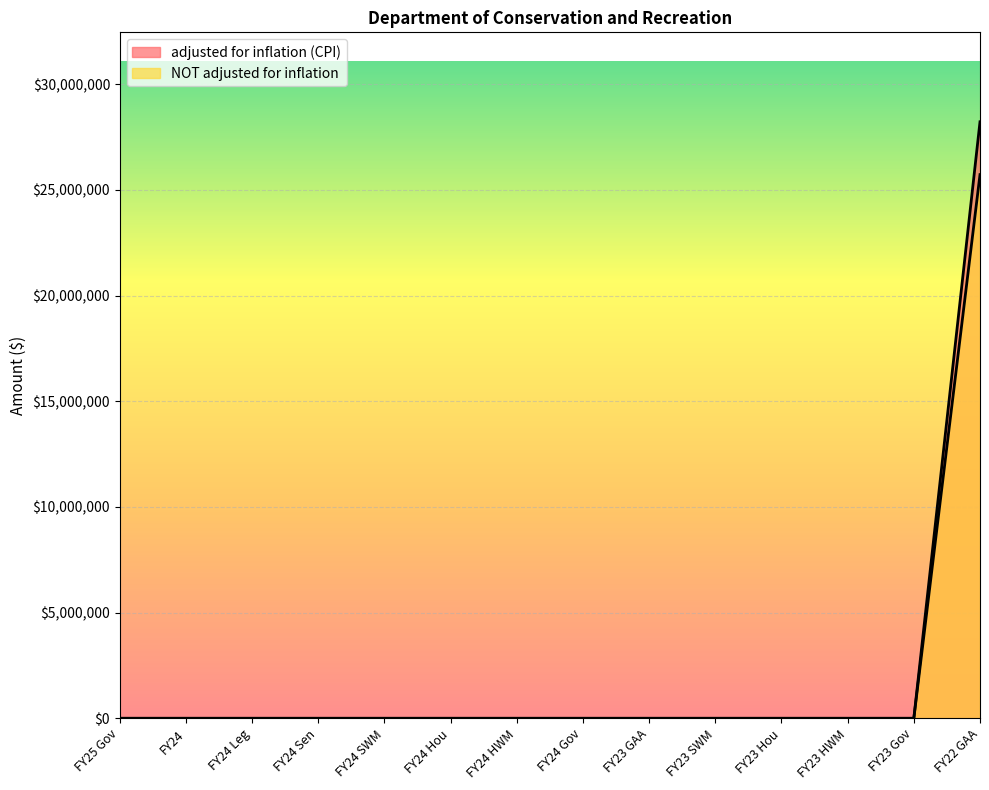

Rank the series by their average value, from lowest to highest.

NOT adjusted for inflation, adjusted for inflation (CPI)